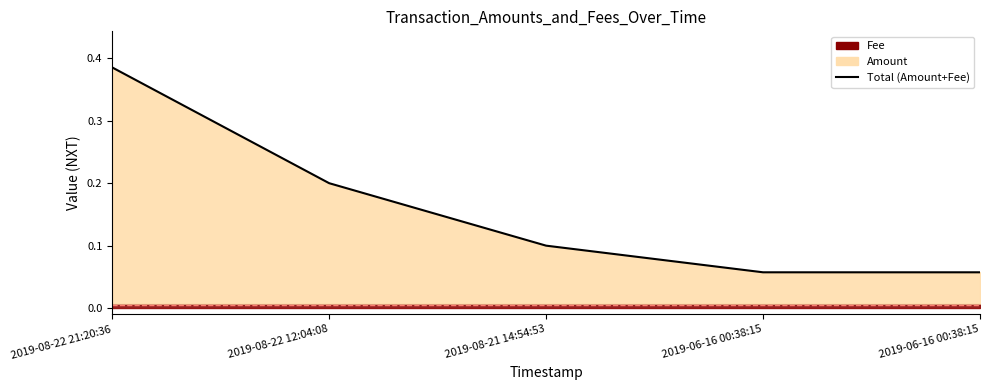

What is the difference between the second highest and second lowest values?

0.1